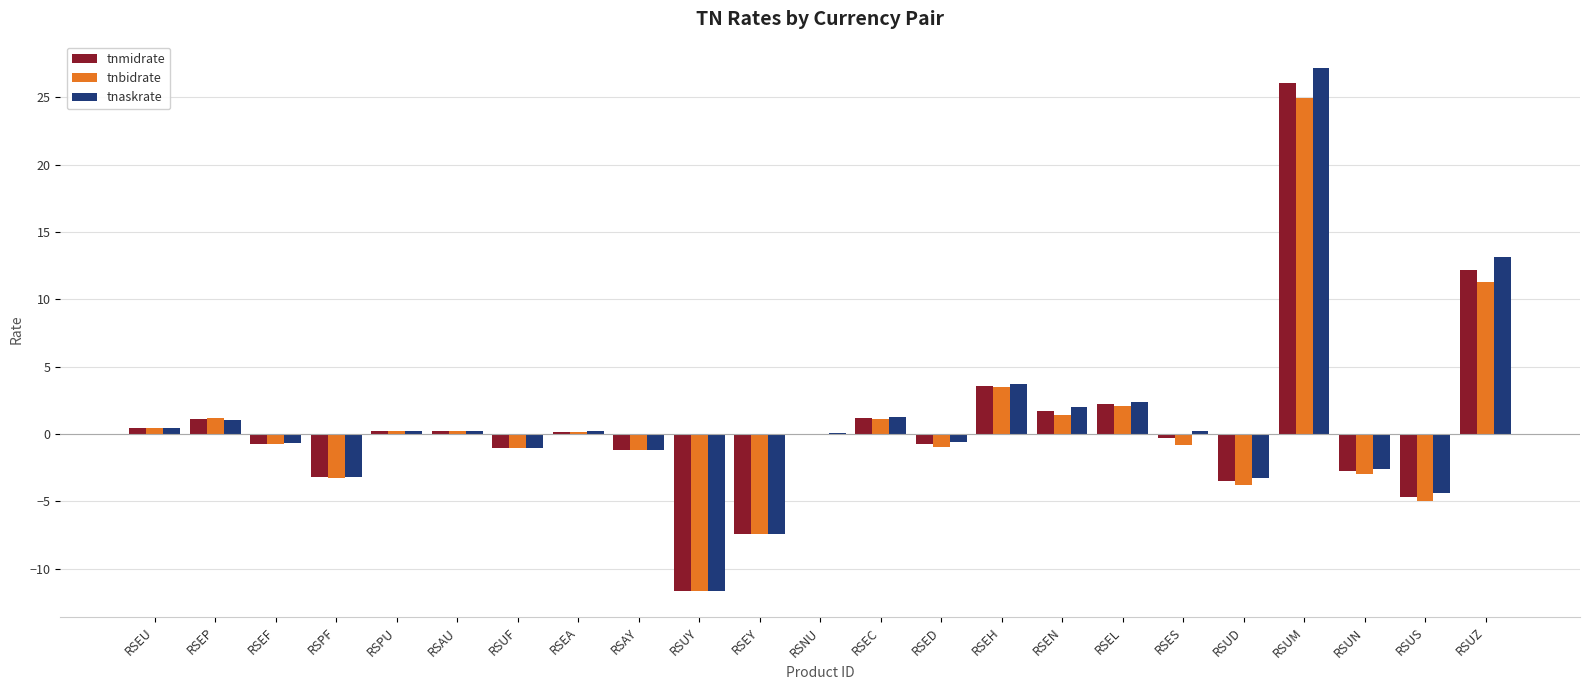

Which category has the highest value in the tnbidrate series?

RSUM